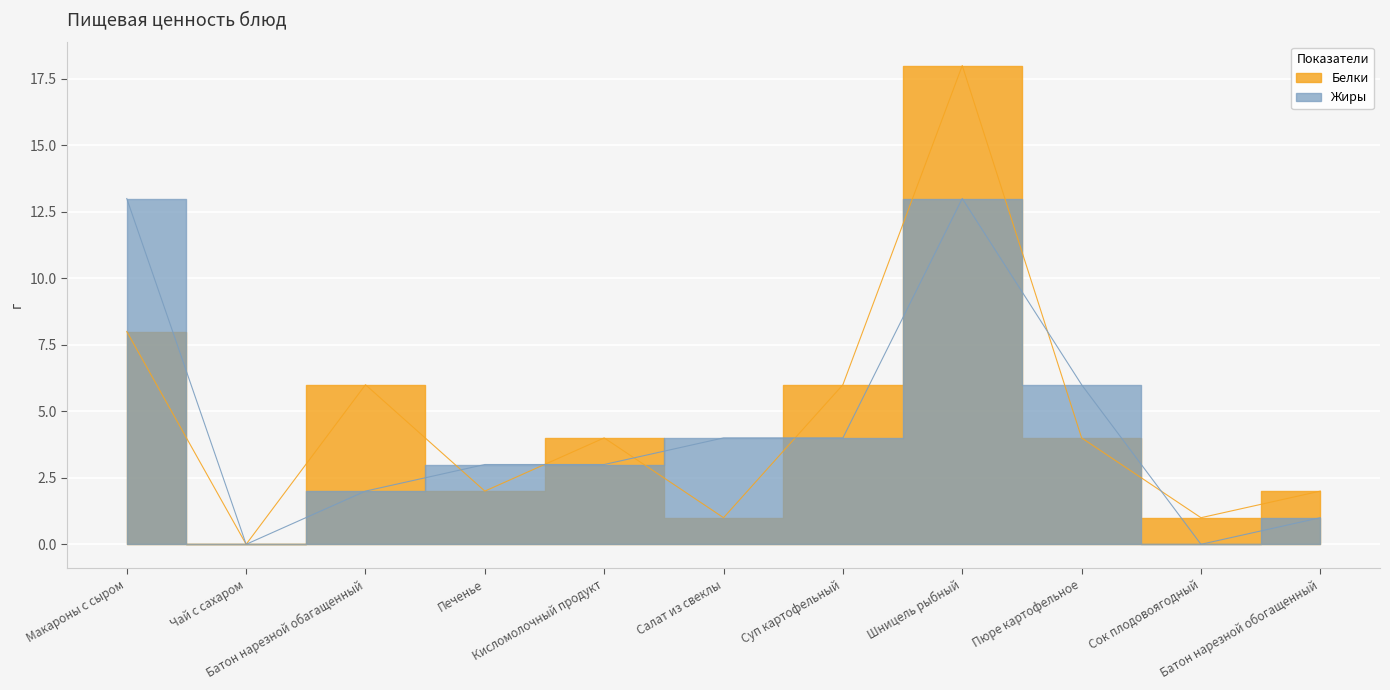

At how many categories does at least one series exceed 2?

8